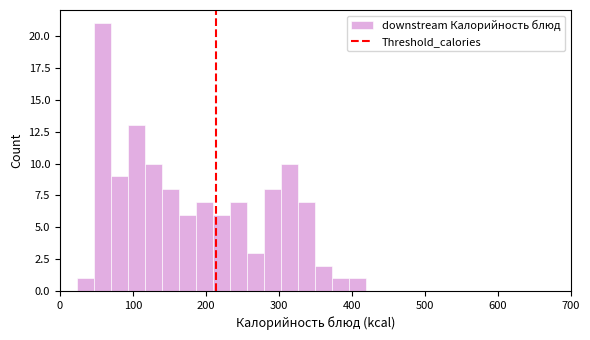

Around what value on the x-axis is the tallest bar? Give the approximate position of its centre, as read against the axis.

60